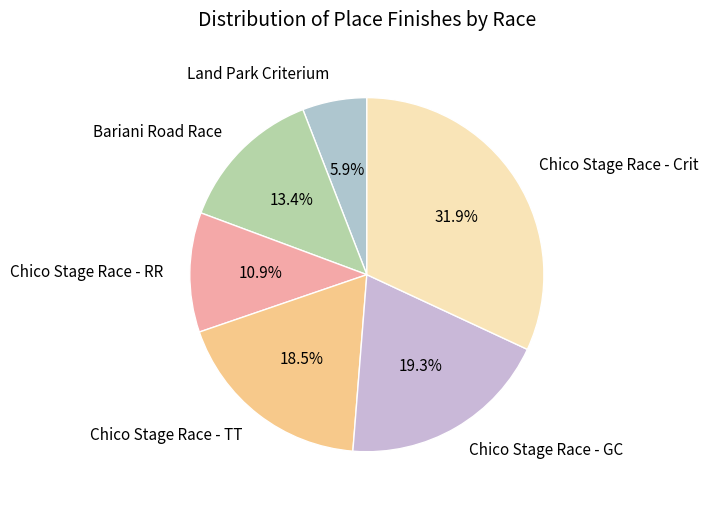

To the nearest percent, what percentage of the pie is Land Park Criterium?

6%